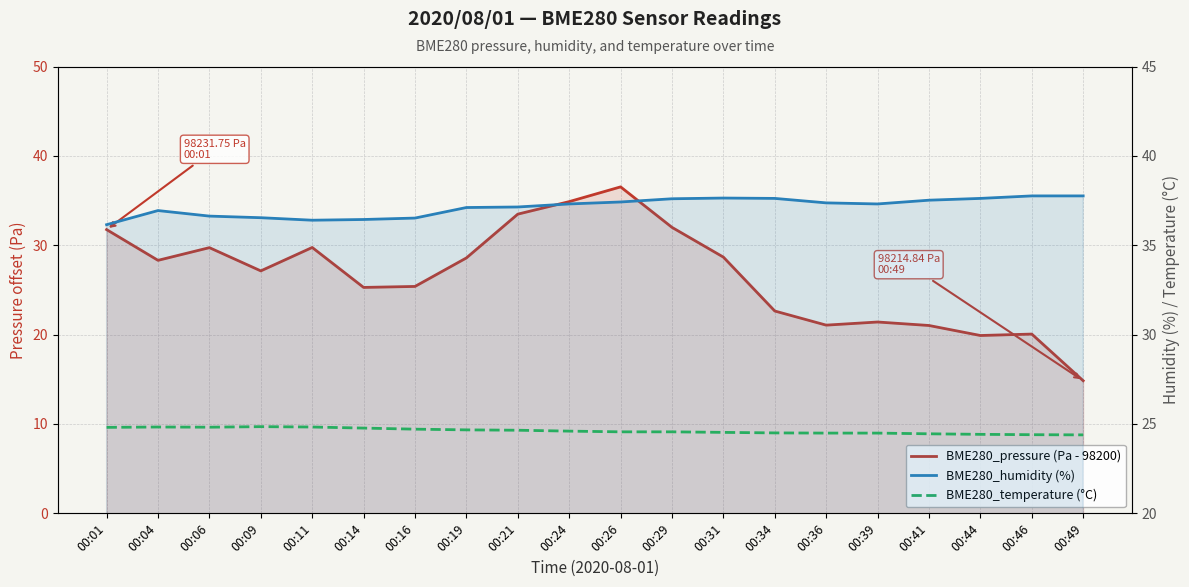

Rank the series at 00:26 from lowest to highest value.

BME280_temperature (°C), BME280_pressure (Pa - 98200), BME280_humidity (%)